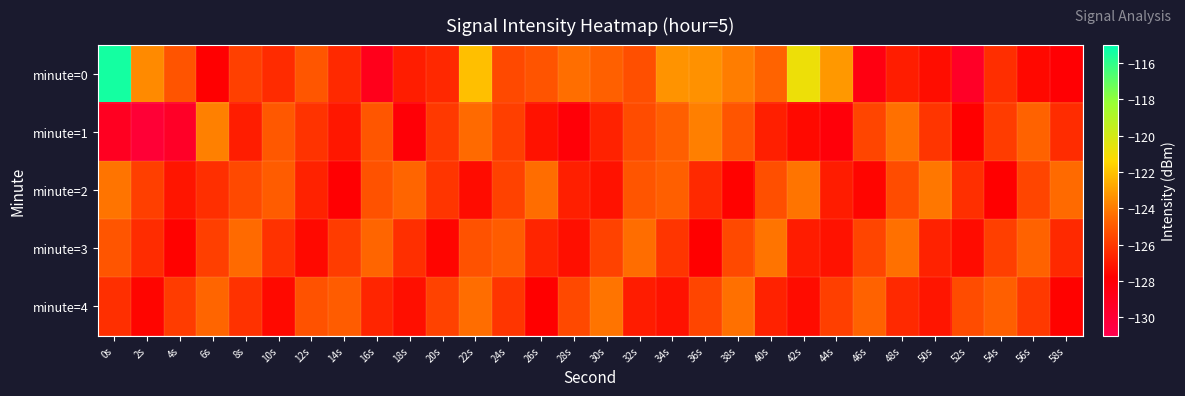

Between 18s and 20s, which series saw the biggest shift?

minute=1